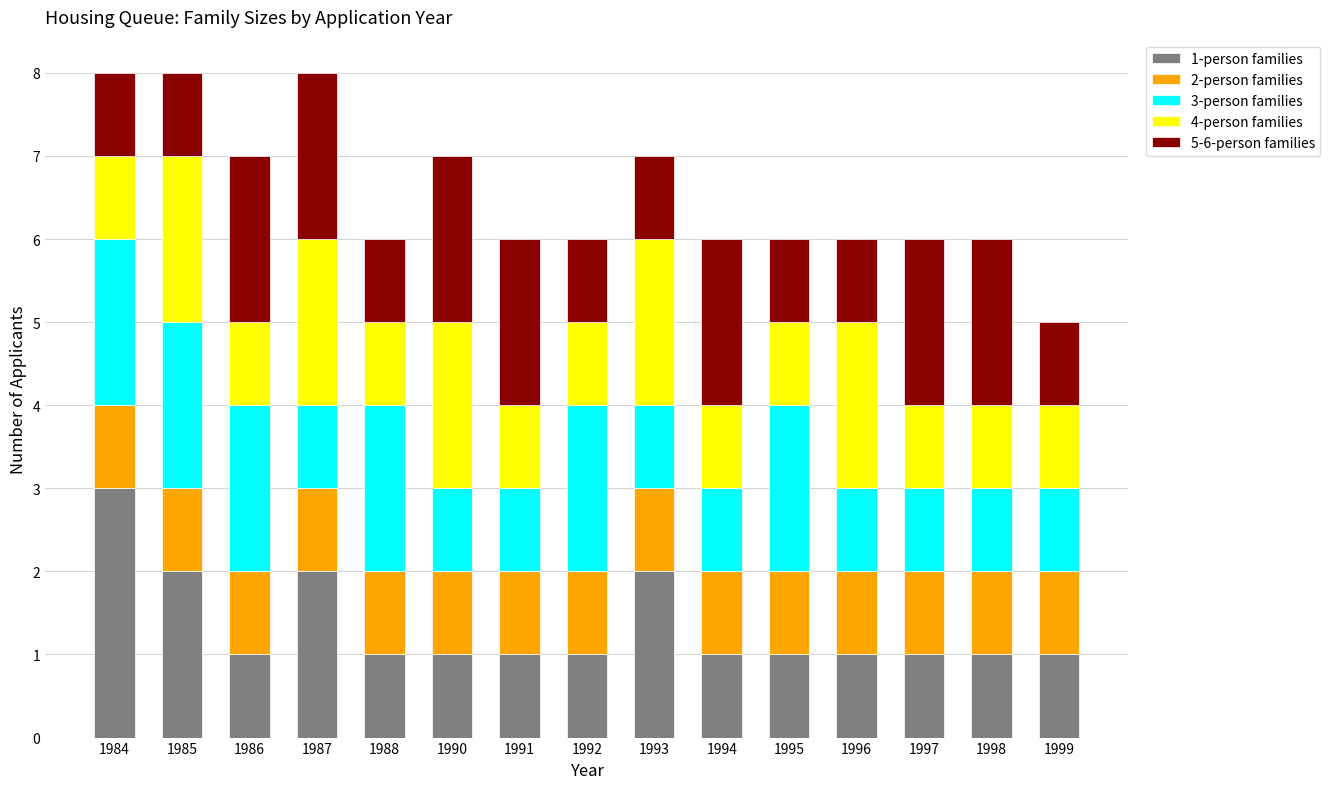

True or false: 1-person families has a value of 0 at 1992.

False